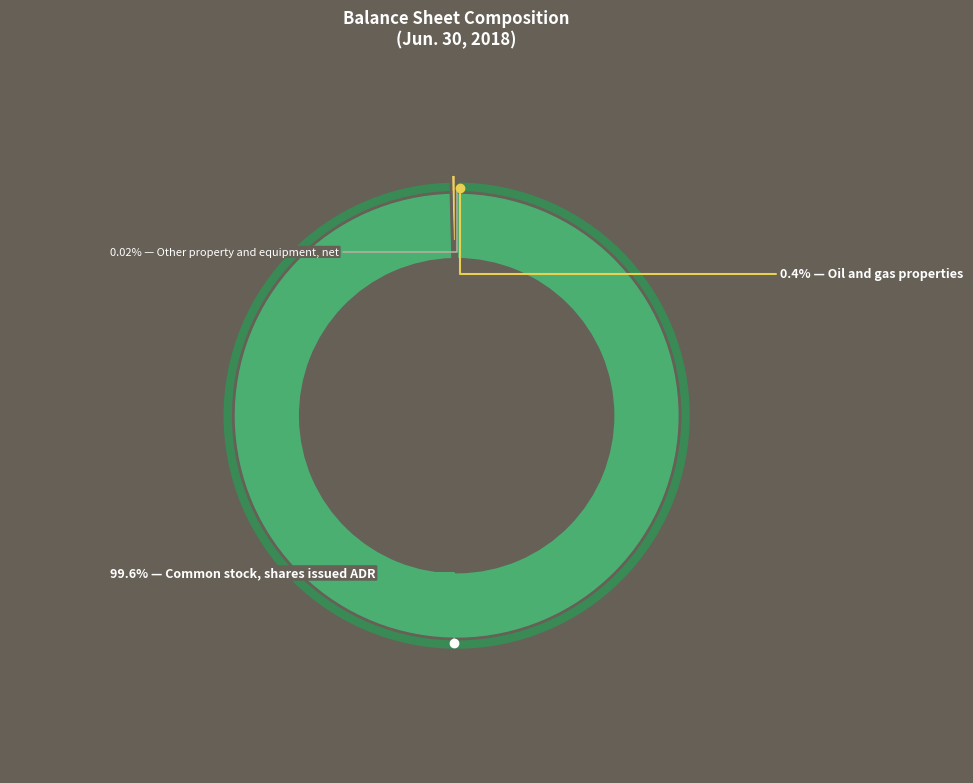

Rank the categories by value from lowest to highest.

Other property and equipment, net, Oil and gas properties, Common stock, shares issued ADR